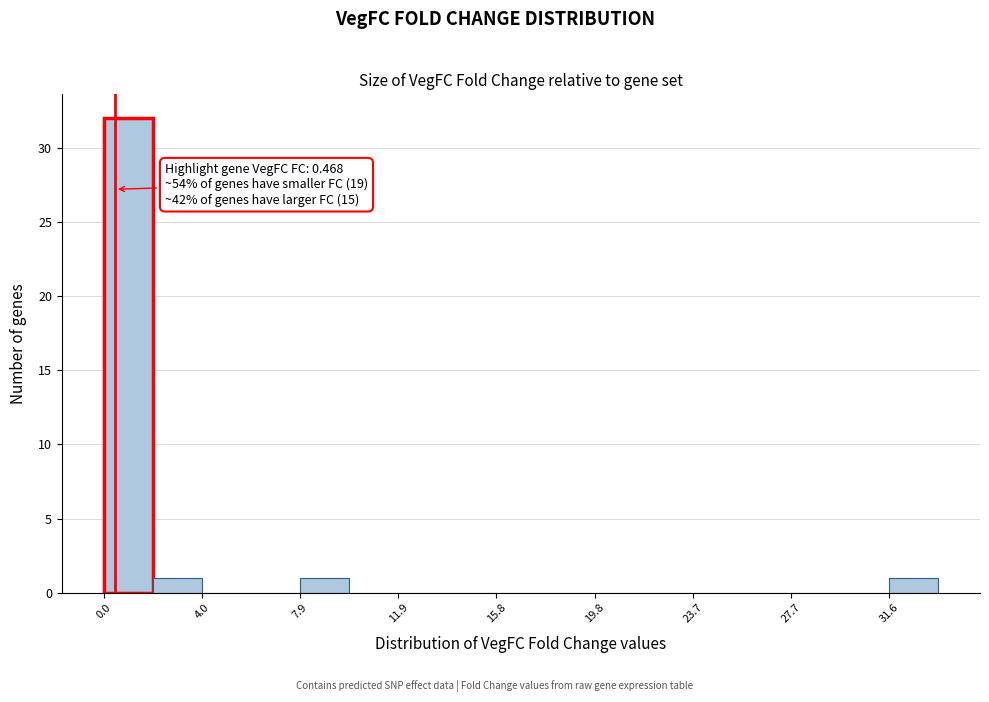

Read against the x-axis, roughly where is the centre of the tallest bar?

1.0